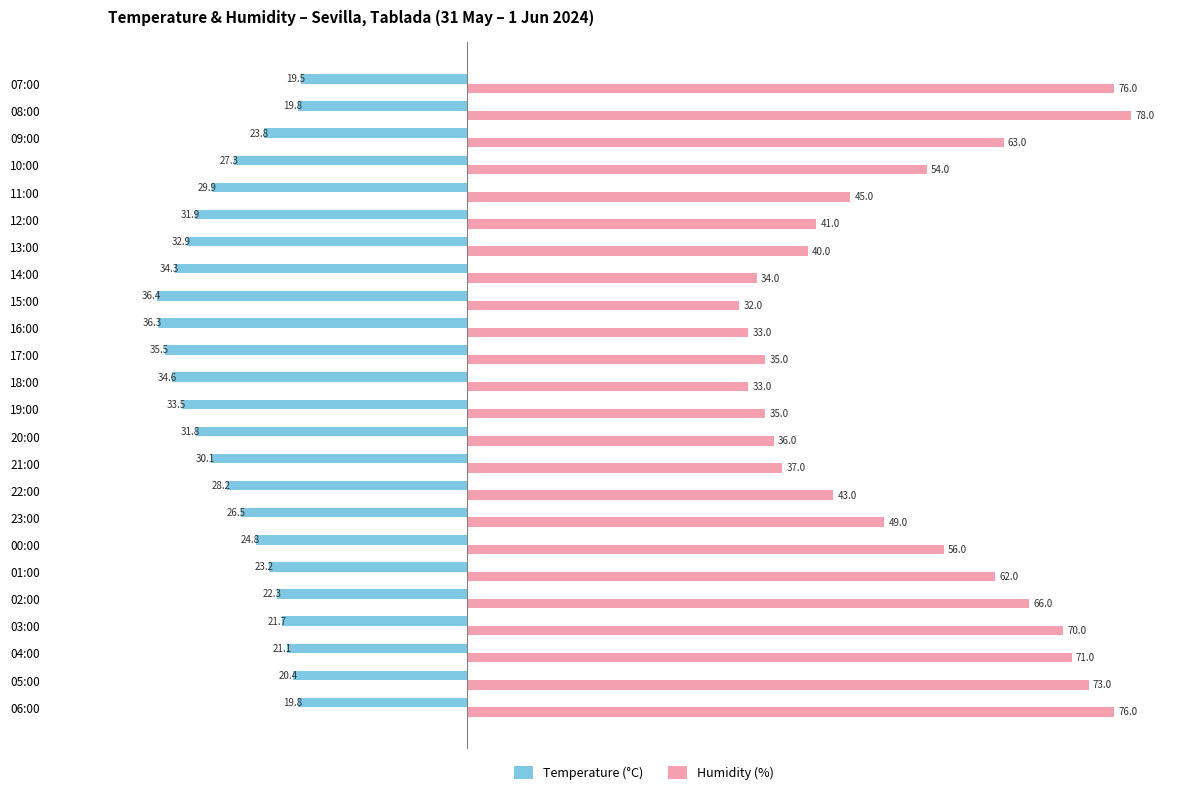

At how many categories does at least one series exceed 20?

24